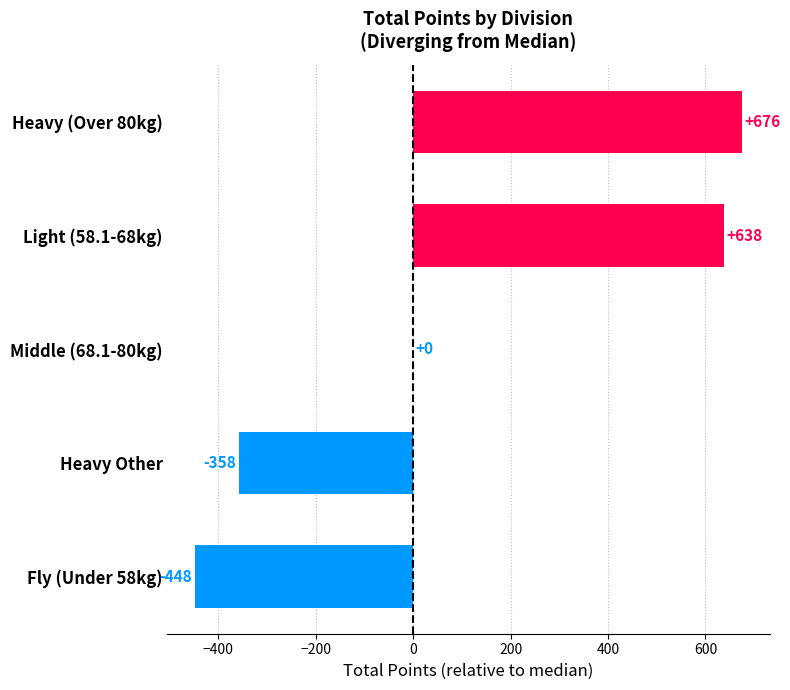

True or false: the data shows 675.5 at Heavy (Over 80kg).

True